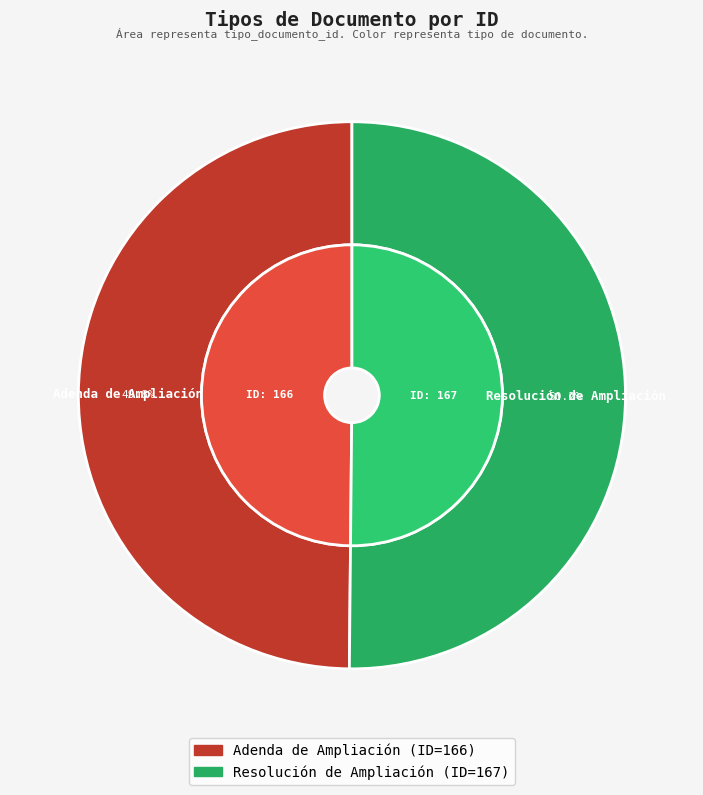

How many segments does this pie chart have?

2